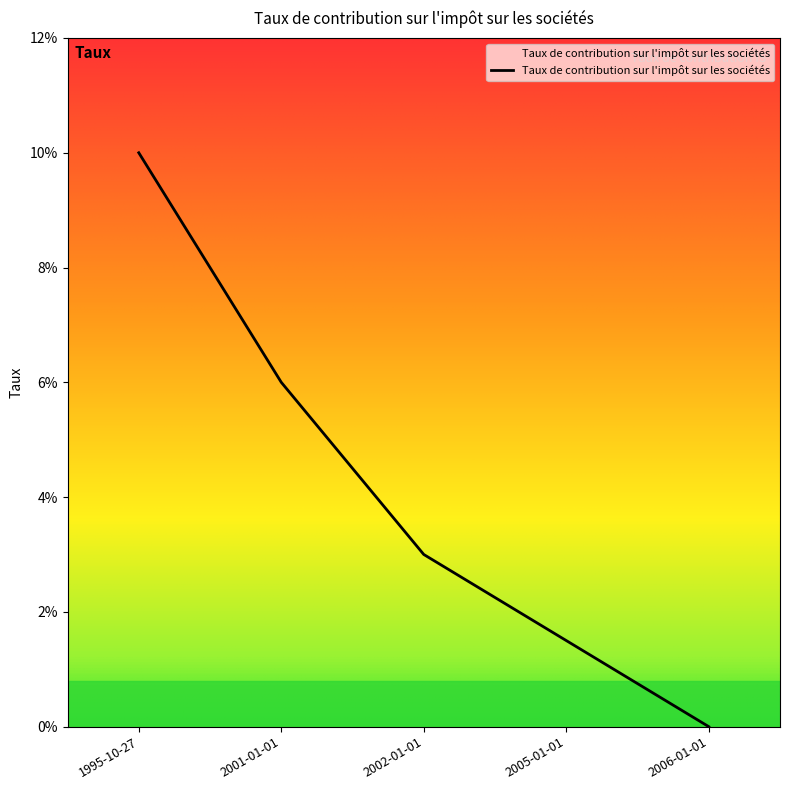

Does the chart have visible grid lines?

No